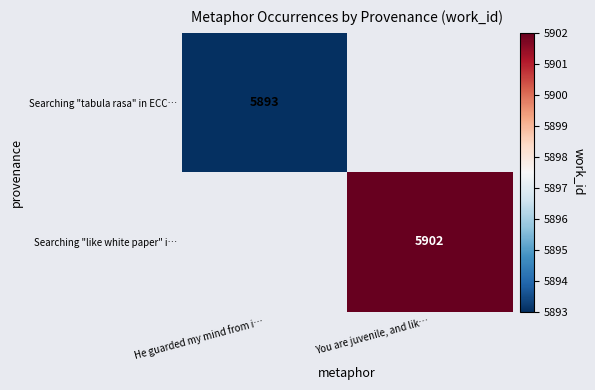

Is it true that Searching "tabula rasa" in ECC… equals 9616 at He guarded my mind from i…?

False